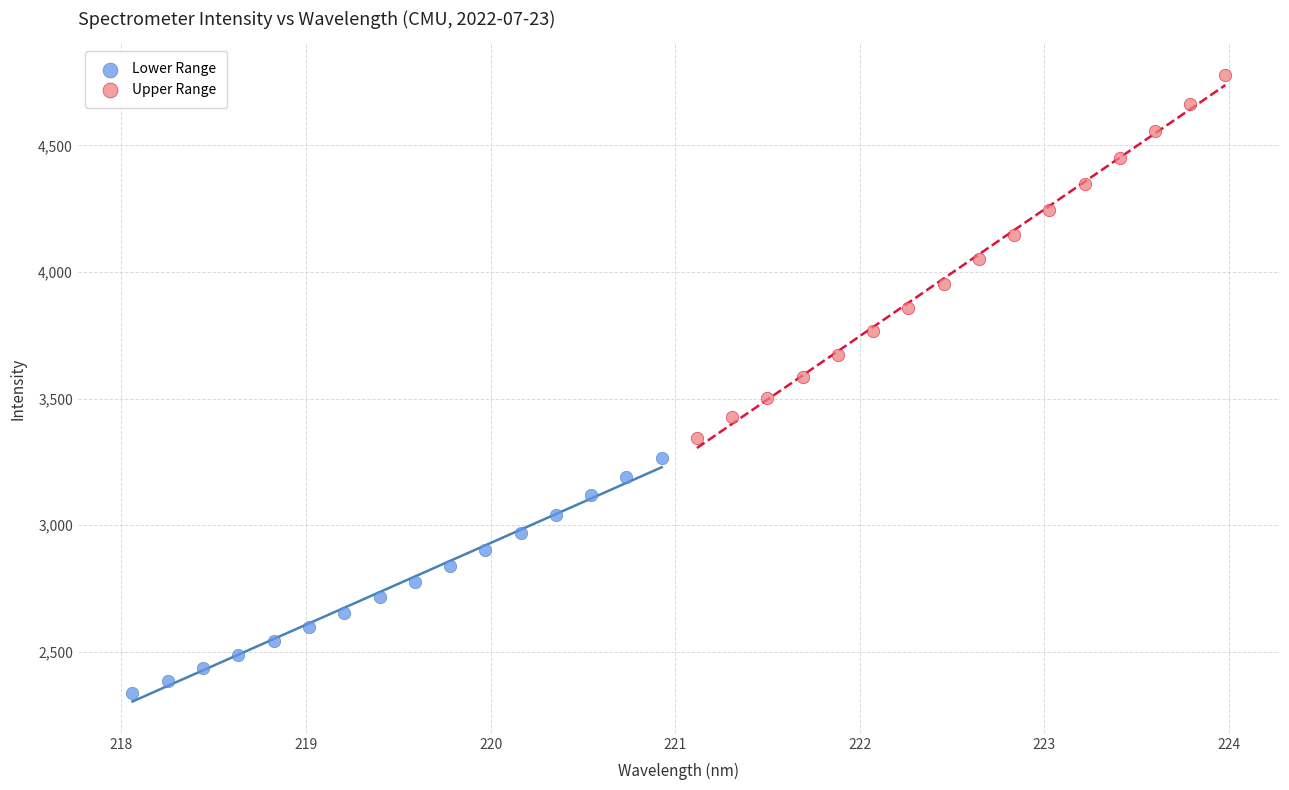

Which series contains the lowest Y value?

Lower Range